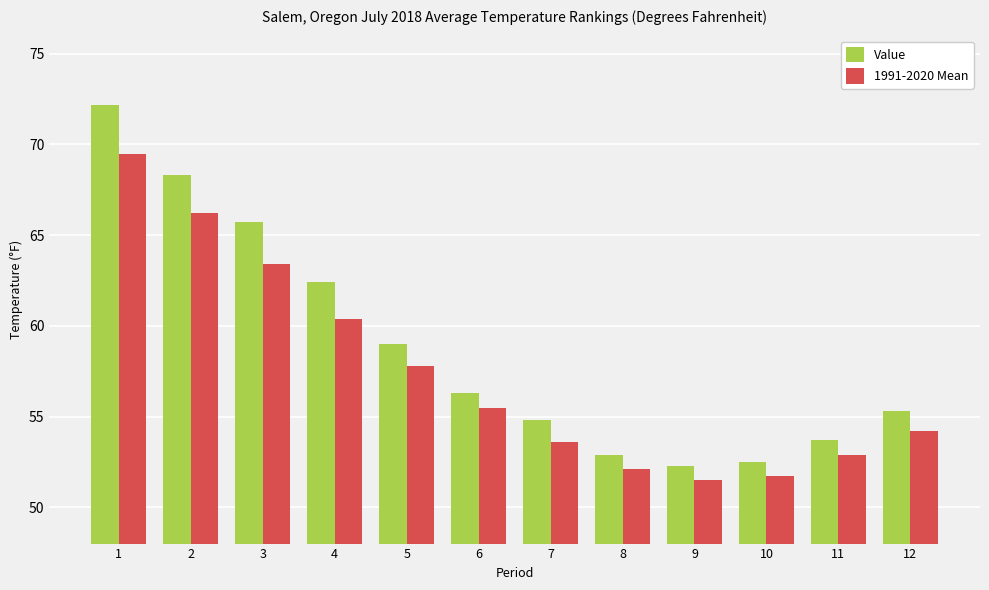

What is the difference between the second highest and minimum values in the Value series?

16.0